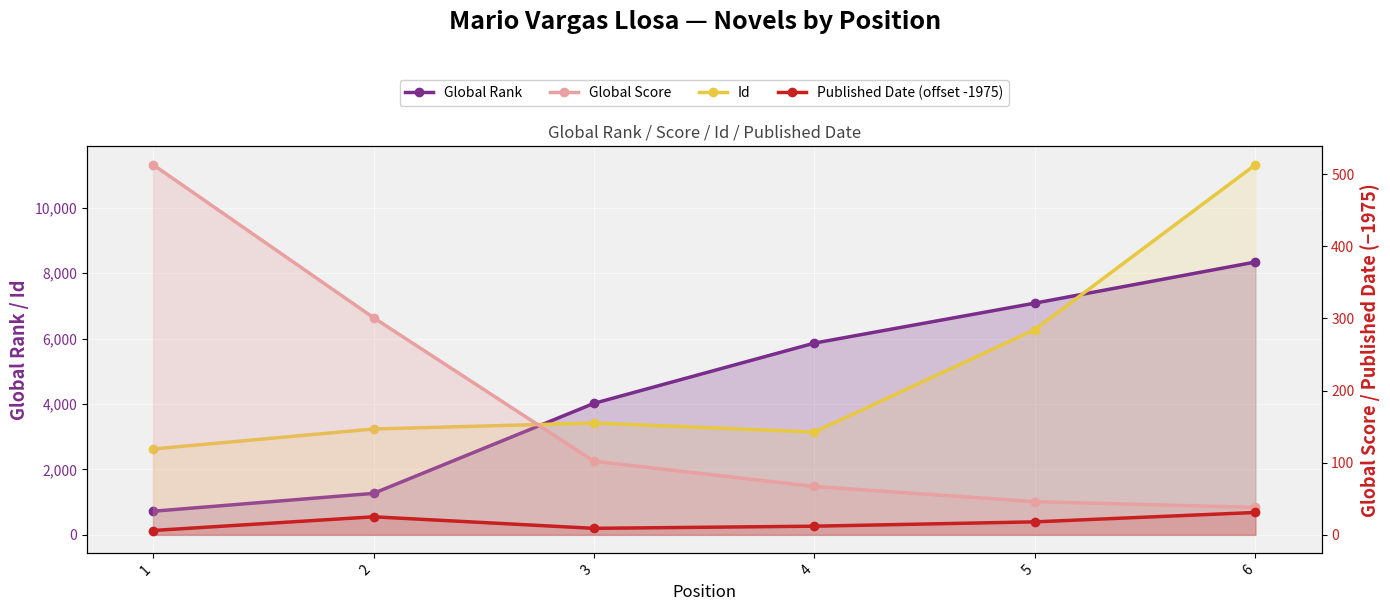

At how many categories does at least one series exceed 1306?

6